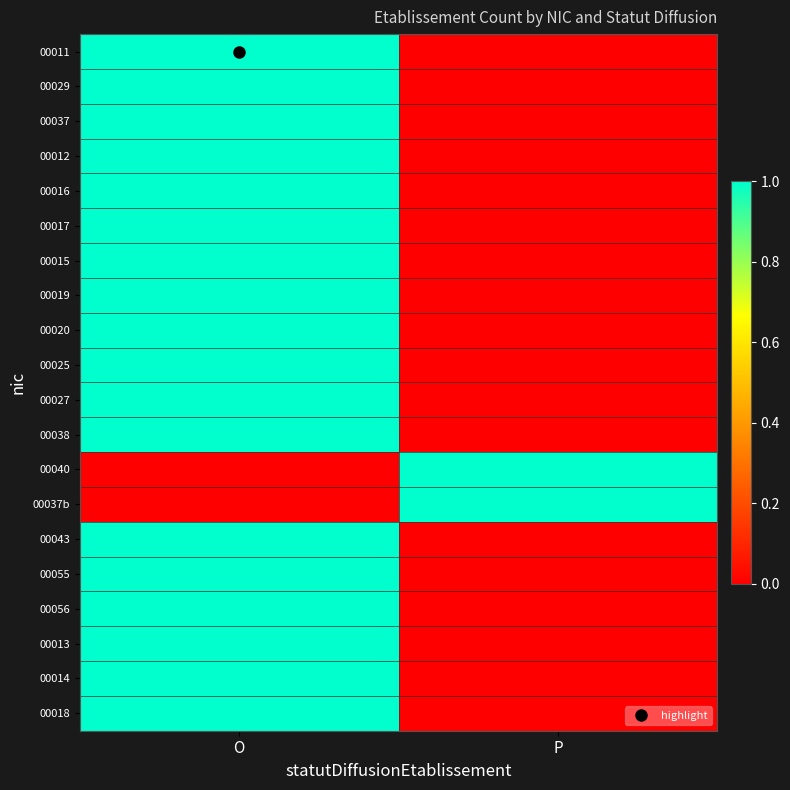

At which category is the sum across all series the highest?

O